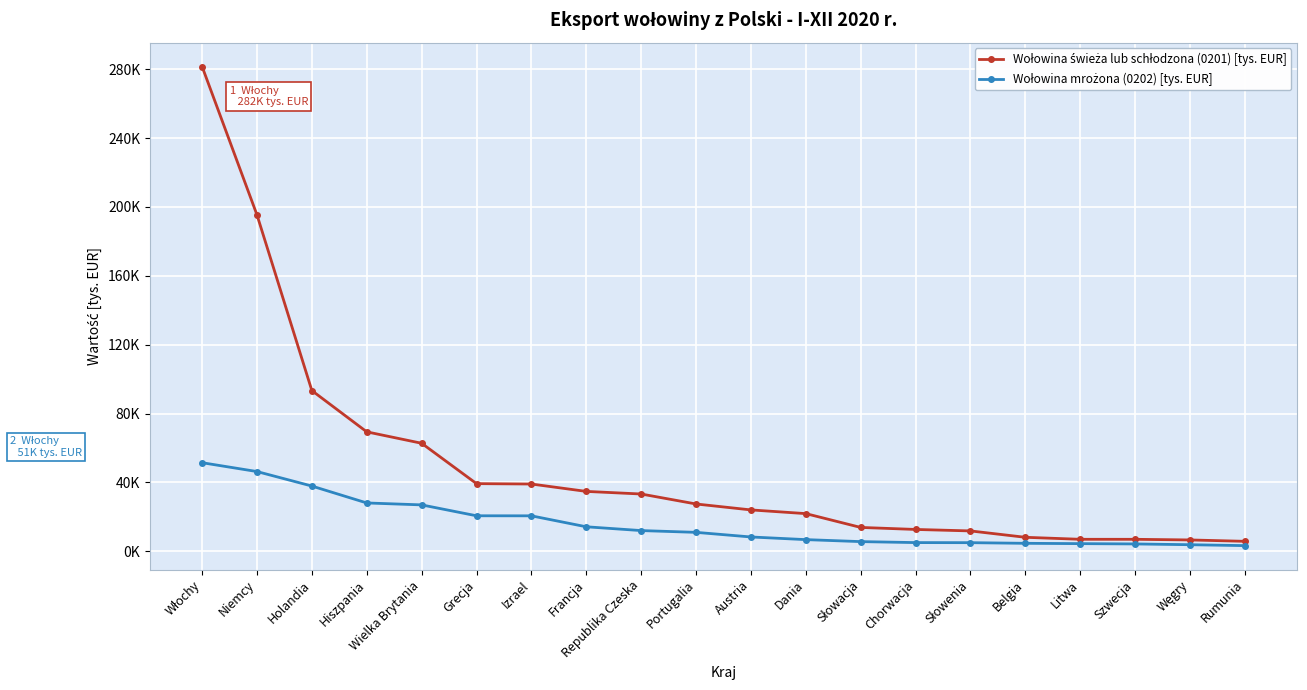

Which series has the largest total across all categories?

Wołowina świeża lub schłodzona (0201) [tys. EUR]